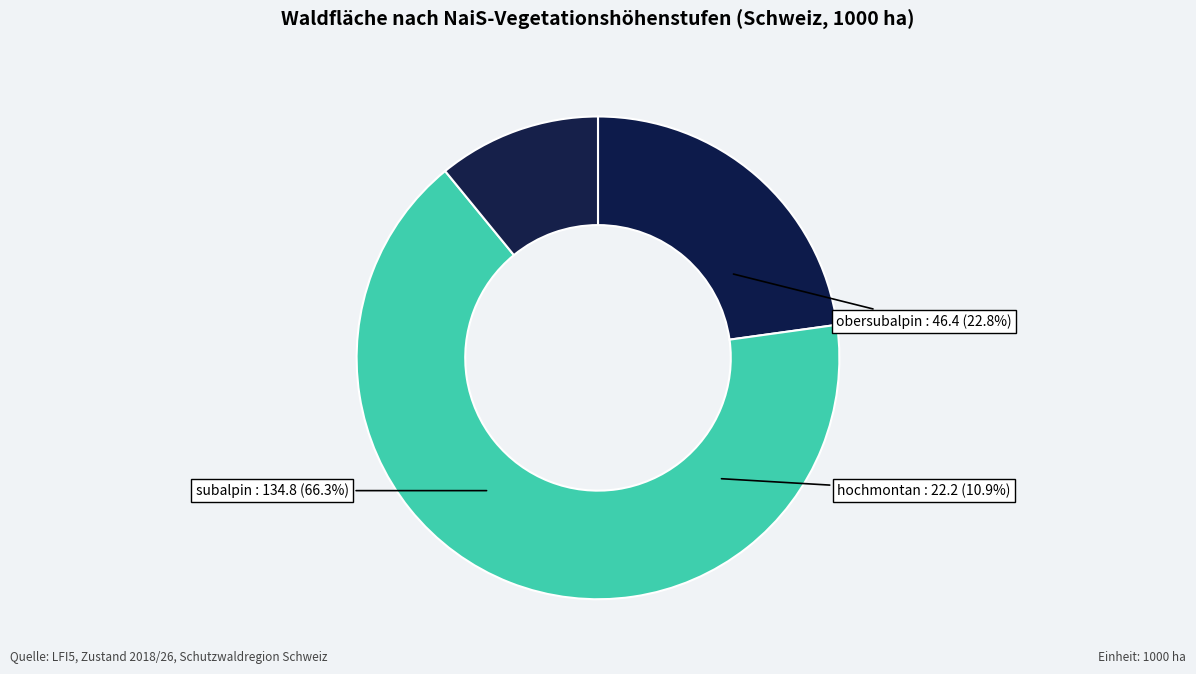

What percentage is the hochmontan slice, to the nearest percent?

11%